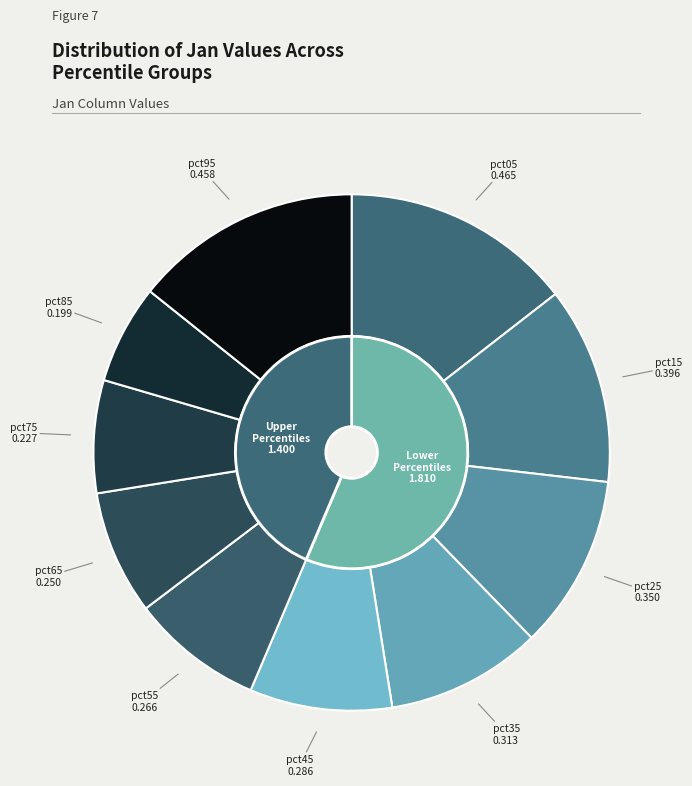

To the nearest percent, what percentage of the pie is pct55?

8%